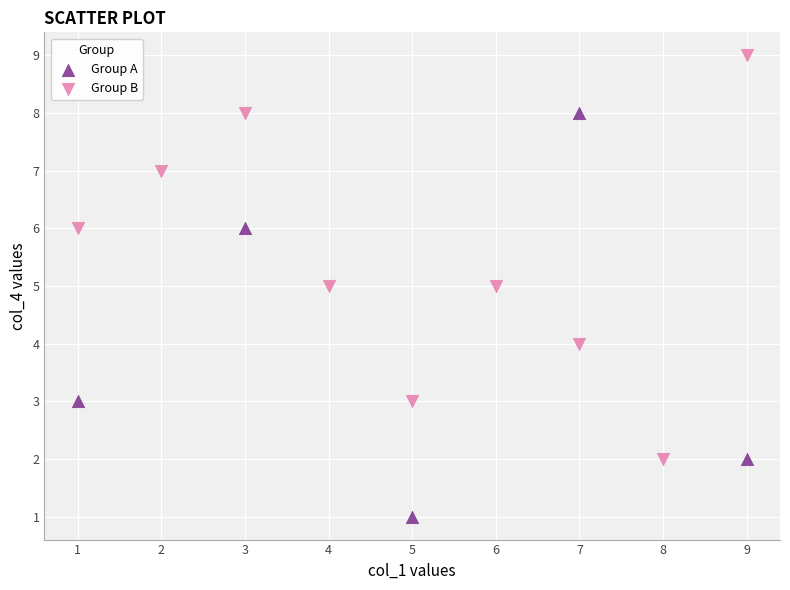

What are all the series names shown in the legend?

Group A, Group B